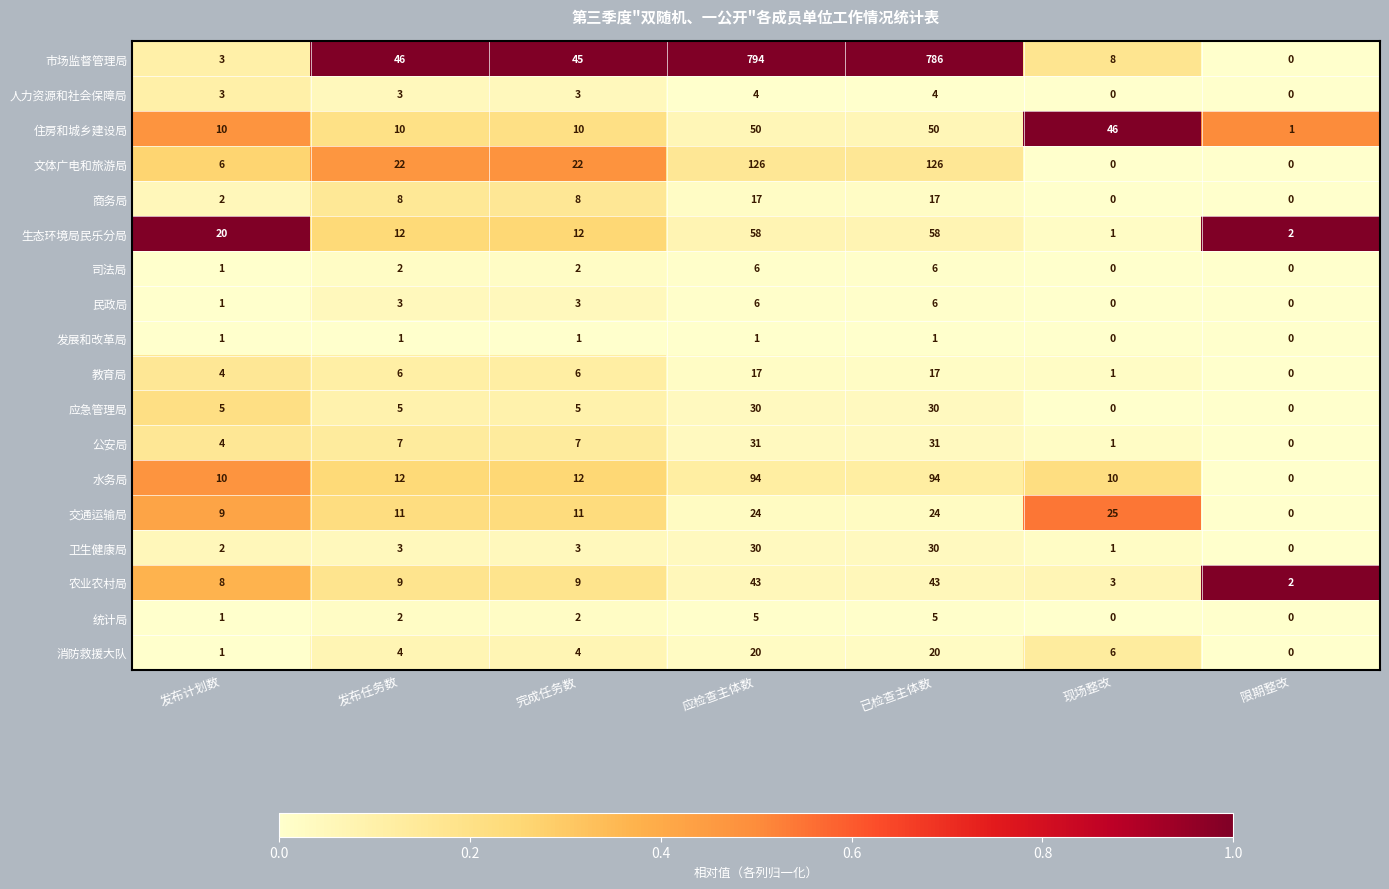

At which category is the sum across all series the highest?

应检查主体数